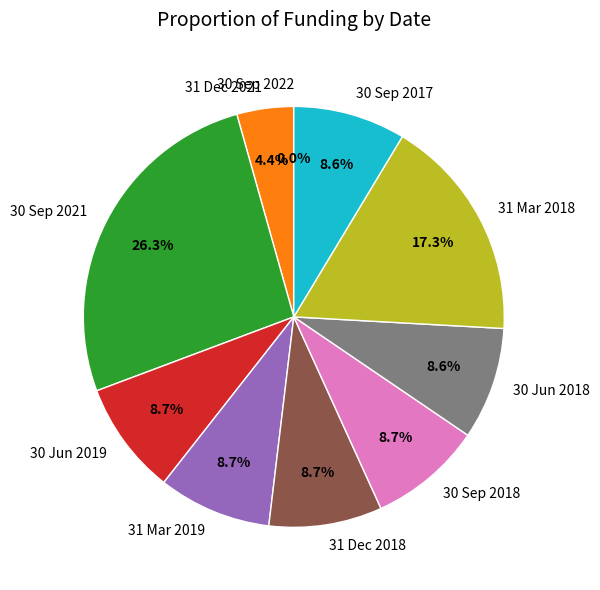

Does 31 Mar 2019 represent more than half of the total?

No